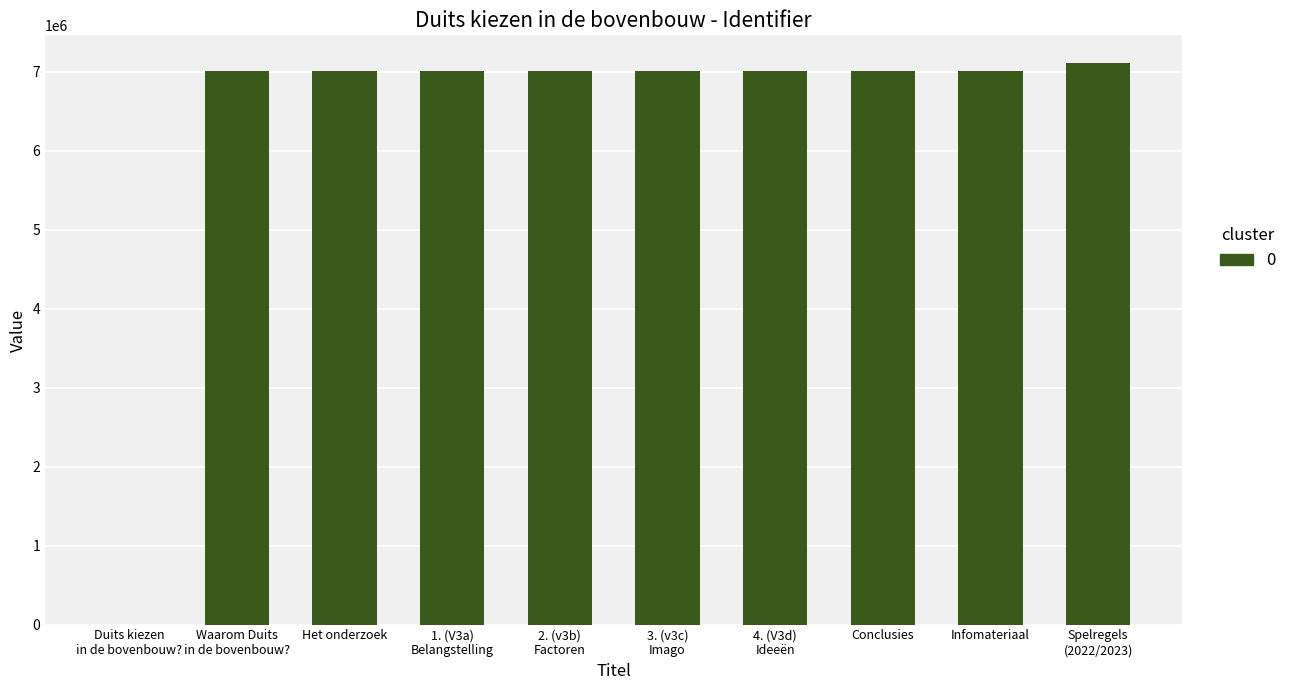

True or false: the data shows 2555554 at 3. (v3c)
Imago.

False